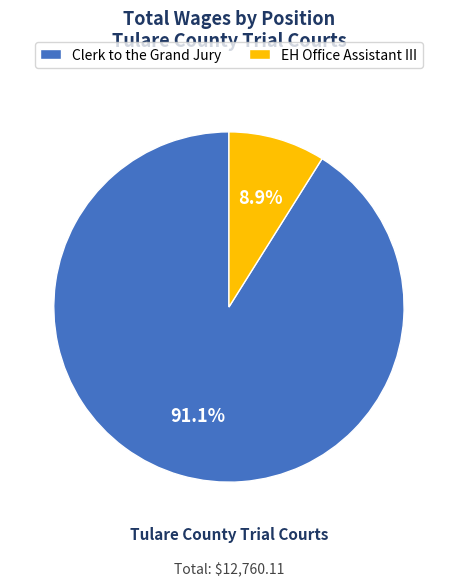

How much of the chart is everything except EH Office Assistant III?

91.1%